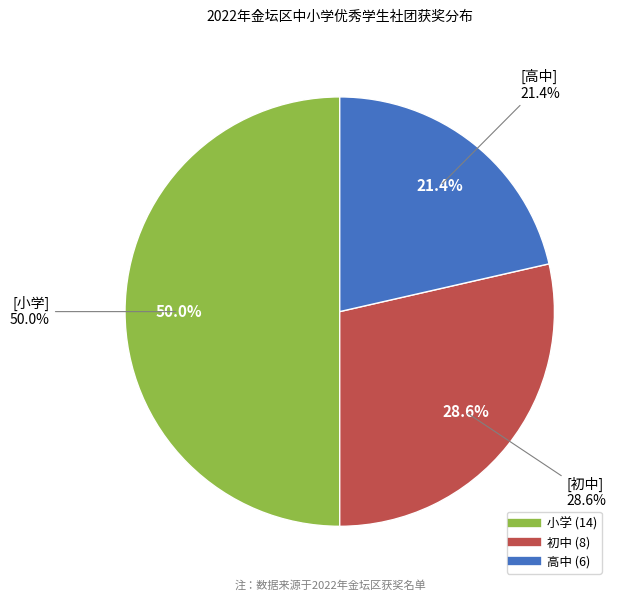

How many slices are in this pie chart?

3